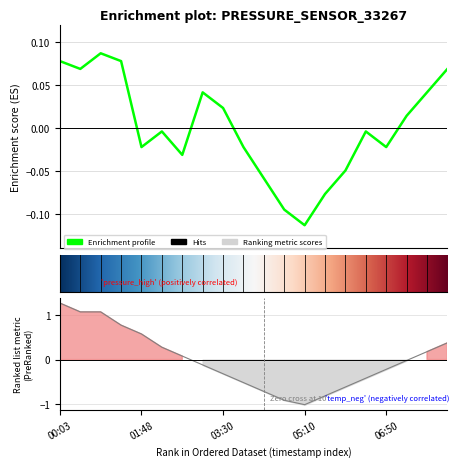

Reading right to left, what are all the values shown in this chart?

pressure: 0.1	0.0	0.0	-0.0	-0.0	-0.0	-0.1	-0.1	-0.1	-0.1	-0.0	0.0	0.0	-0.0	-0.0	-0.0	0.1	0.1	0.1	0.1
temperature: 0.4	0.2	-0.0	-0.2	-0.4	-0.6	-0.8	-1.0	-0.9	-0.7	-0.5	-0.3	-0.1	0.1	0.3	0.6	0.8	1.1	1.1	1.3